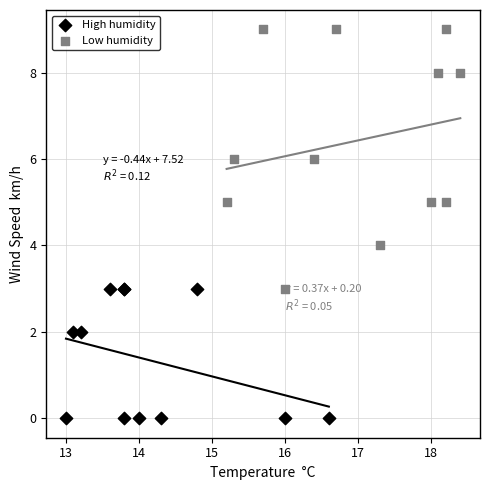

Which series reaches the minimum Y coordinate?

High humidity